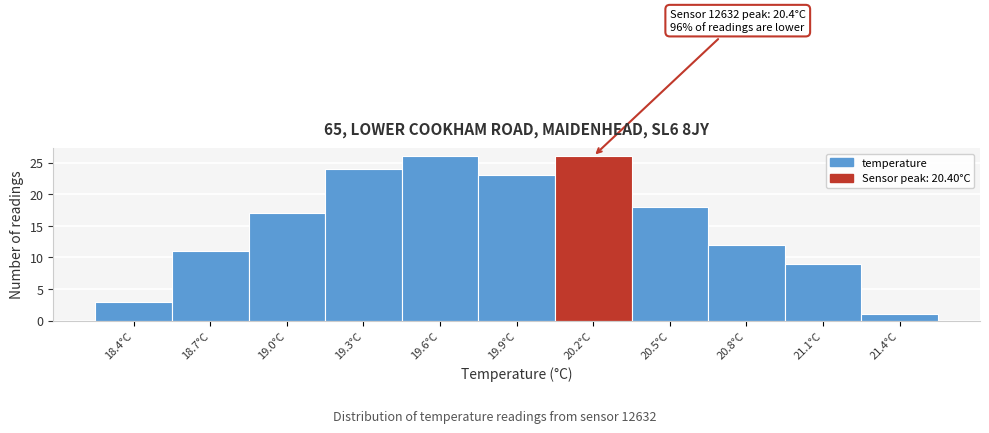

Reading left to right, extract all data points from this chart.

3	11	17	24	26	23	26	18	12	9	1